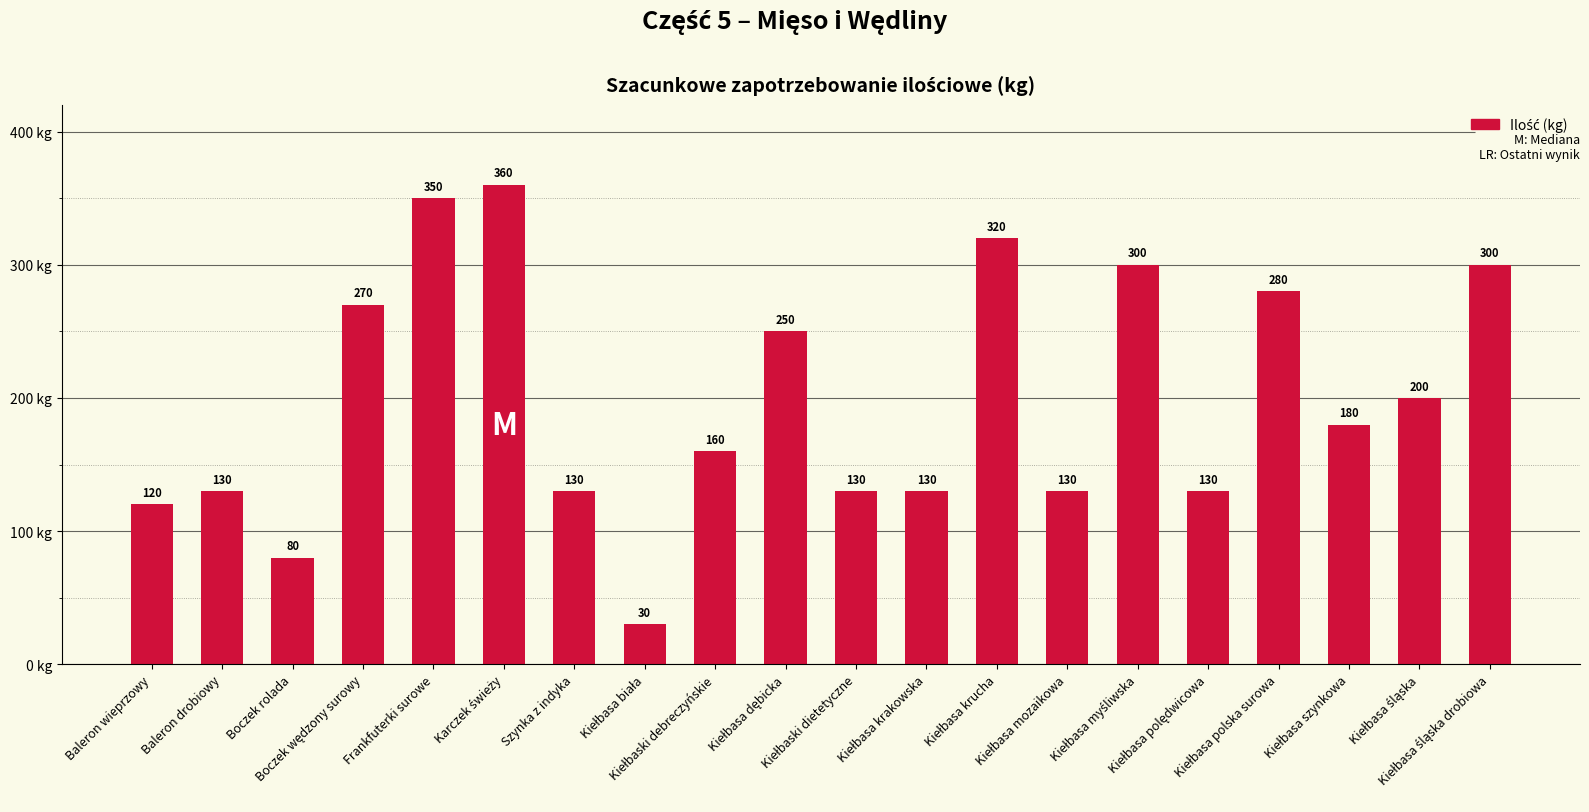

What is the maximum value shown in the chart?

360